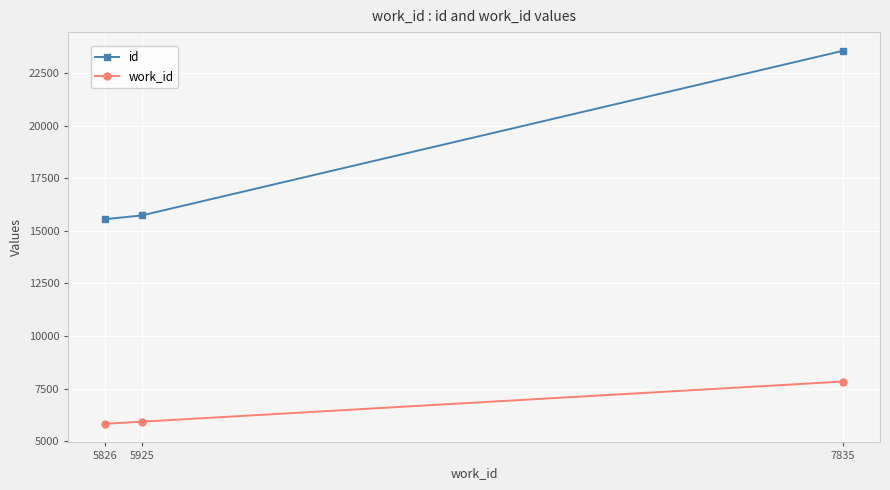

Count the number of categories in the chart.

3